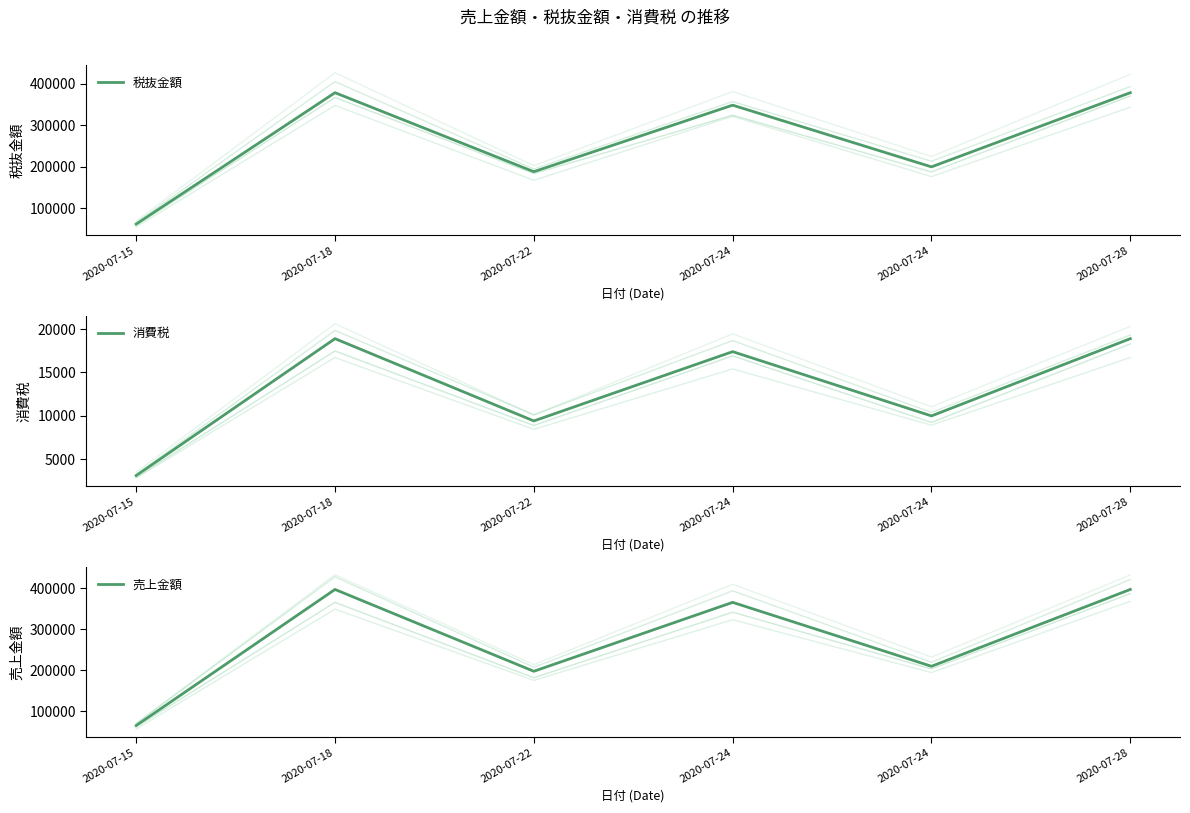

What is the spread (max minus min) of values at 2020-07-15?

62000